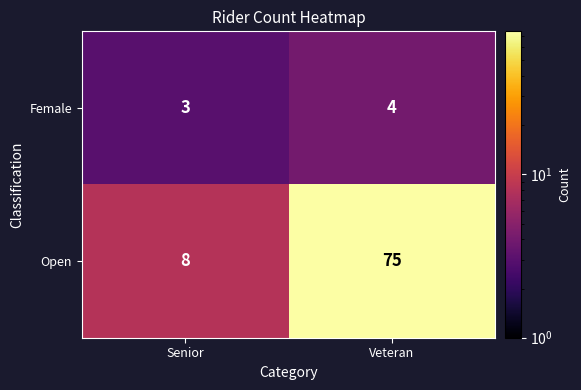

At which category is the sum across all series the highest?

Veteran